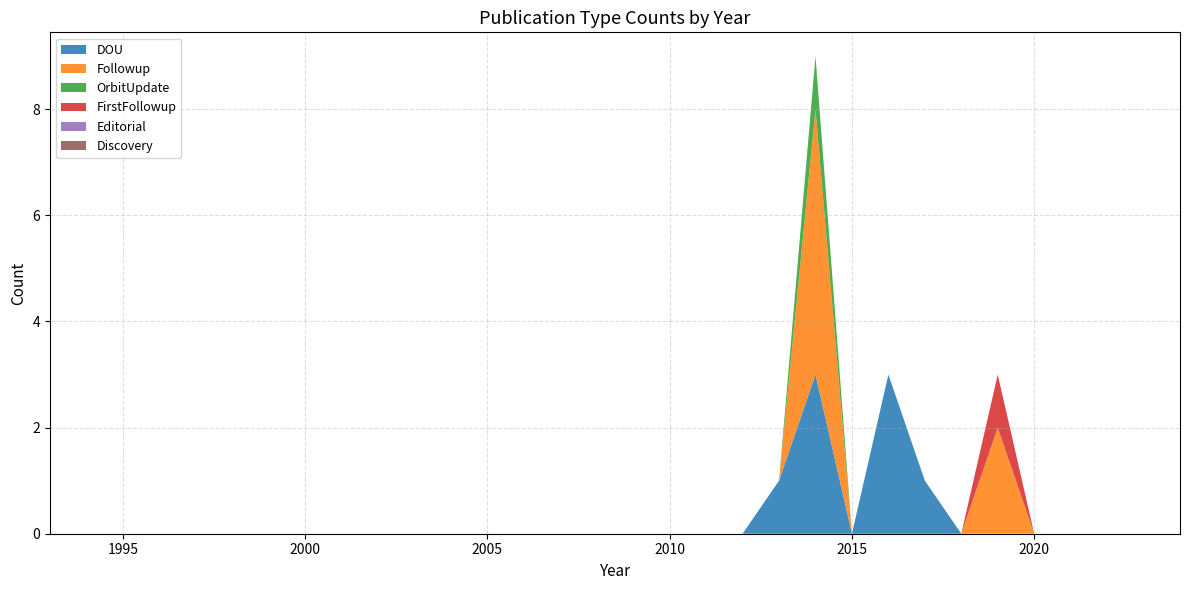

Reading left to right, list all the values displayed in this chart.

DOU: 1993=0	1994=0	1995=0	1996=0	1997=0	1998=0	1999=0	2000=0	2001=0	2002=0	2003=0	2004=0	2005=0	2006=0	2007=0	2008=0	2009=0	2010=0	2011=0	2012=0	2013=1	2014=3	2015=0	2016=3	2017=1	2018=0	2019=0	2020=0	2021=0	2022=0	2023=0	2024=0
Followup: 1993=0	1994=0	1995=0	1996=0	1997=0	1998=0	1999=0	2000=0	2001=0	2002=0	2003=0	2004=0	2005=0	2006=0	2007=0	2008=0	2009=0	2010=0	2011=0	2012=0	2013=0	2014=5	2015=0	2016=0	2017=0	2018=0	2019=2	2020=0	2021=0	2022=0	2023=0	2024=0
OrbitUpdate: 1993=0	1994=0	1995=0	1996=0	1997=0	1998=0	1999=0	2000=0	2001=0	2002=0	2003=0	2004=0	2005=0	2006=0	2007=0	2008=0	2009=0	2010=0	2011=0	2012=0	2013=0	2014=1	2015=0	2016=0	2017=0	2018=0	2019=0	2020=0	2021=0	2022=0	2023=0	2024=0
FirstFollowup: 1993=0	1994=0	1995=0	1996=0	1997=0	1998=0	1999=0	2000=0	2001=0	2002=0	2003=0	2004=0	2005=0	2006=0	2007=0	2008=0	2009=0	2010=0	2011=0	2012=0	2013=0	2014=0	2015=0	2016=0	2017=0	2018=0	2019=1	2020=0	2021=0	2022=0	2023=0	2024=0
Editorial: 1993=0	1994=0	1995=0	1996=0	1997=0	1998=0	1999=0	2000=0	2001=0	2002=0	2003=0	2004=0	2005=0	2006=0	2007=0	2008=0	2009=0	2010=0	2011=0	2012=0	2013=0	2014=0	2015=0	2016=0	2017=0	2018=0	2019=0	2020=0	2021=0	2022=0	2023=0	2024=0
Discovery: 1993=0	1994=0	1995=0	1996=0	1997=0	1998=0	1999=0	2000=0	2001=0	2002=0	2003=0	2004=0	2005=0	2006=0	2007=0	2008=0	2009=0	2010=0	2011=0	2012=0	2013=0	2014=0	2015=0	2016=0	2017=0	2018=0	2019=0	2020=0	2021=0	2022=0	2023=0	2024=0